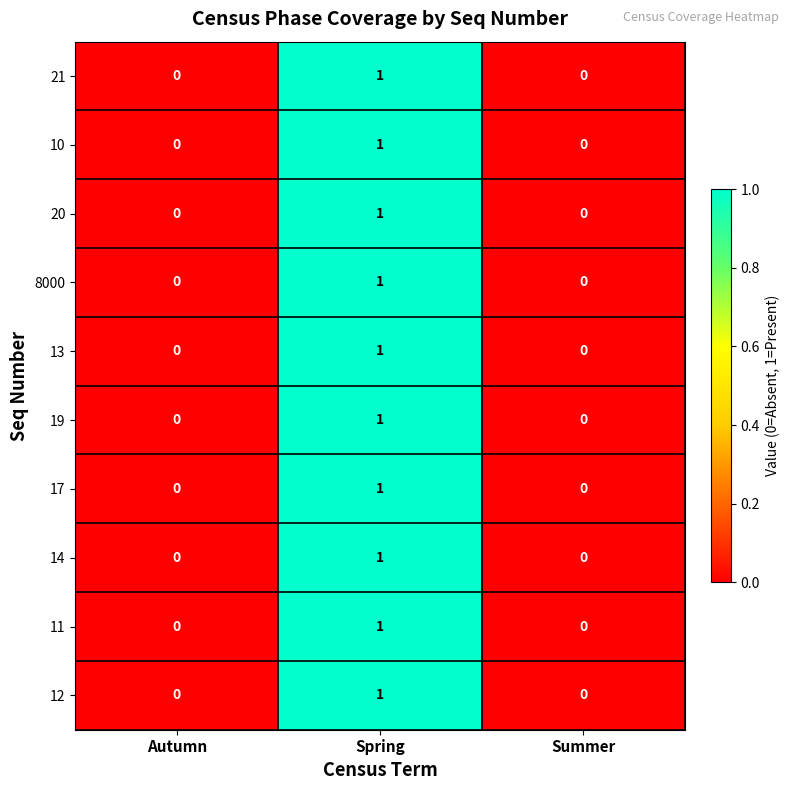

How many data points does each series have?

3